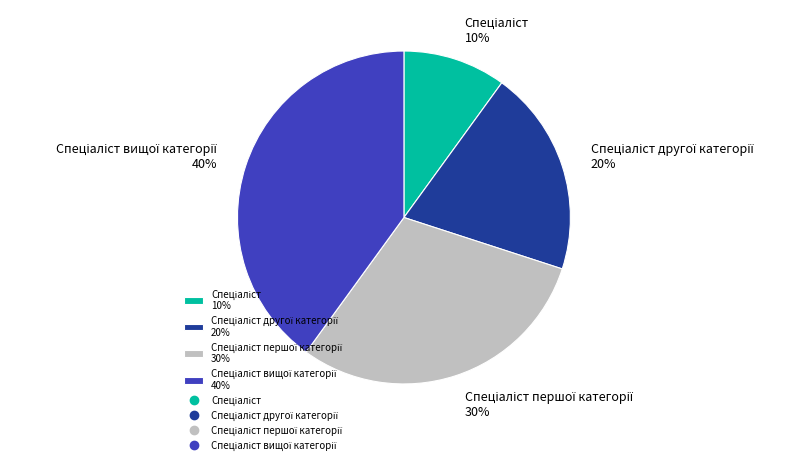

Does any single category account for the majority?

No